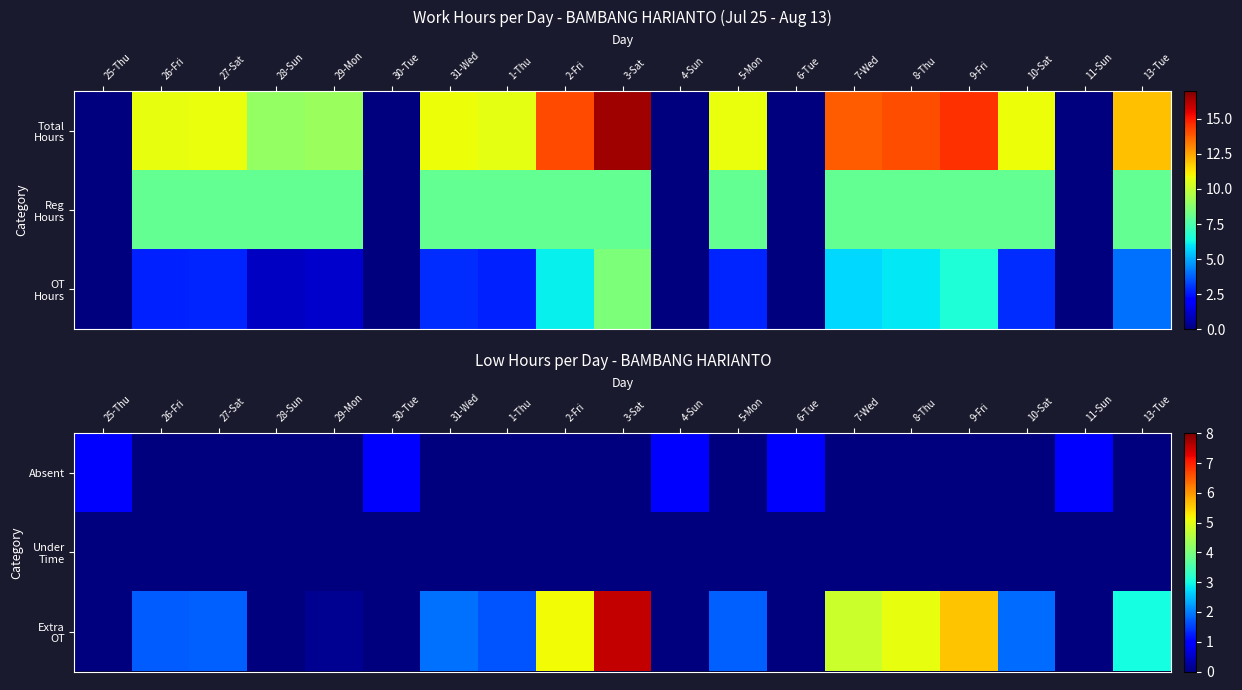

Rank the series at 4-Sun from highest to lowest value.

Absent, Under Time, Extra OT